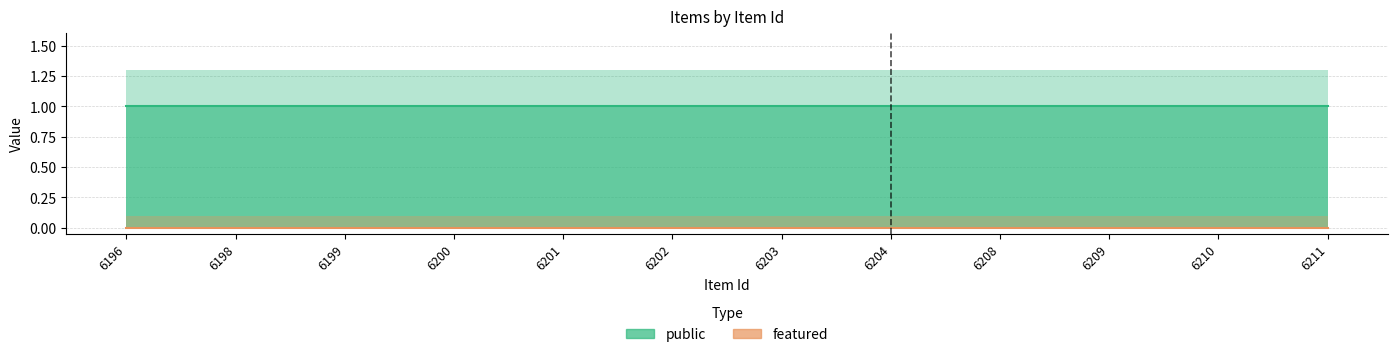

What are all the series names shown in the legend?

public, featured